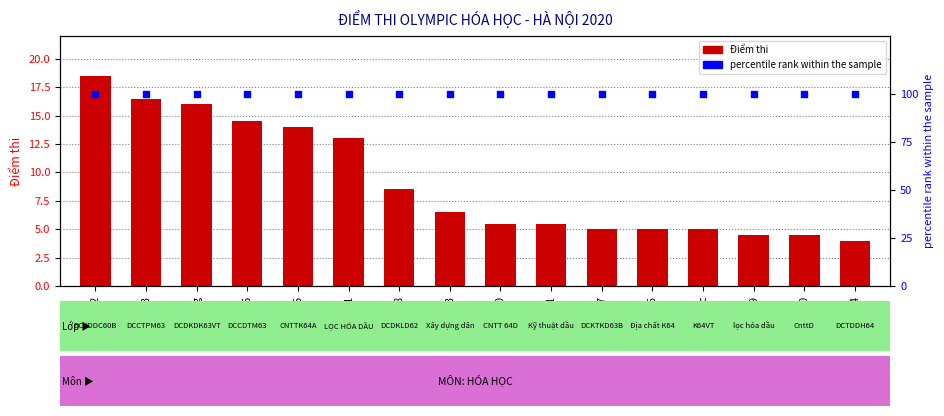

Is the value of percentile rank at H15 greater than the value of Điểm thi at H15?

Yes